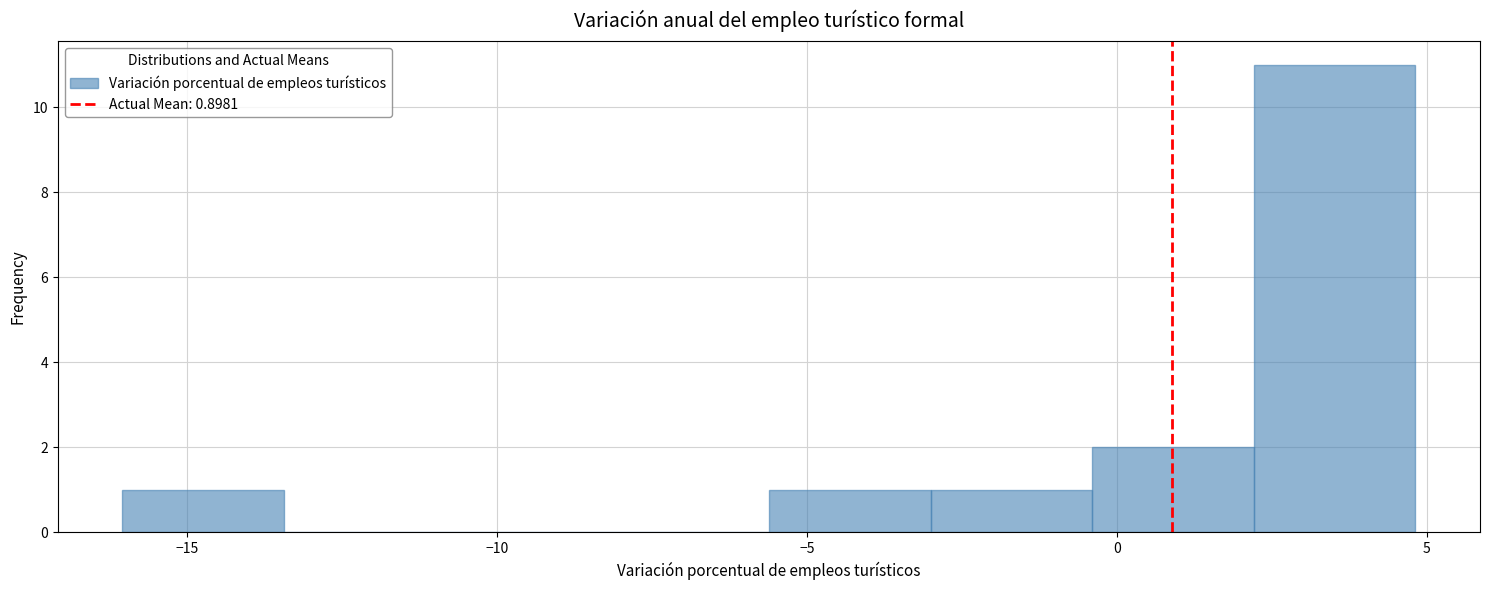

Reading left to right, transcribe this chart: for each bar, give the range it covers on the x-axis and its height. Neither the bar edges nor the heights are printed on the chart, so give them approximately, as read against the axes.

-16.0 to -13.5: 1
-13.5 to -11.0: 0
-11.0 to -8.0: 0
-8.0 to -5.5: 0
-5.5 to -3.0: 1
-3.0 to -0.5: 1
-0.5 to 2.0: 2
2.0 to 5.0: 11